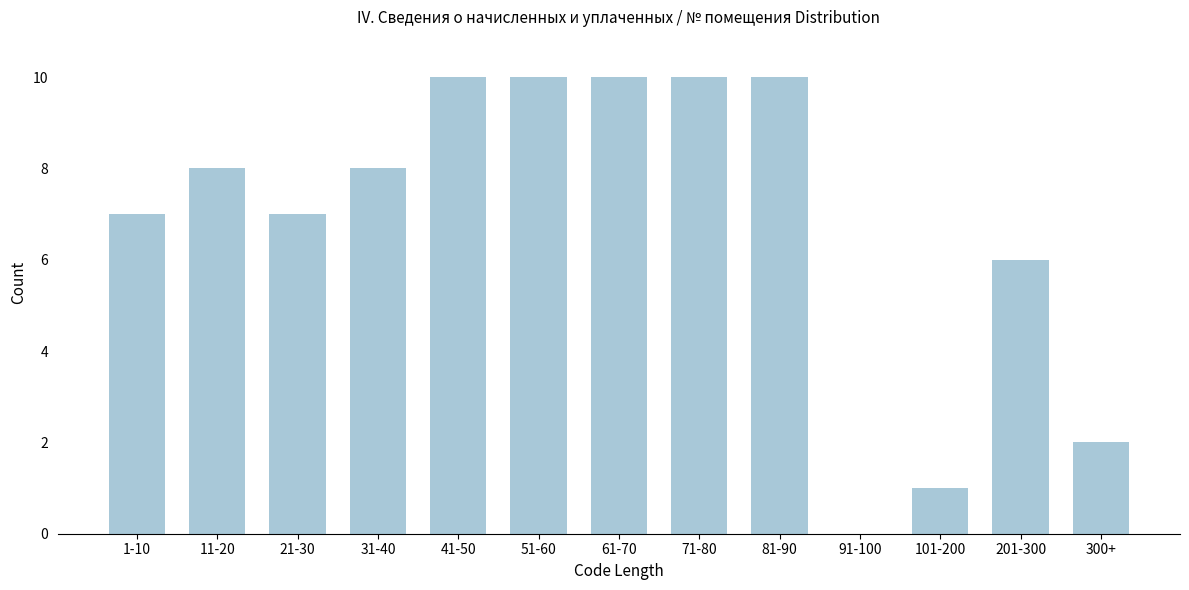

Reading right to left, list all the values displayed in this chart.

300+=2	201-300=6	101-200=1	91-100=0	81-90=10	71-80=10	61-70=10	51-60=10	41-50=10	31-40=8	21-30=7	11-20=8	1-10=7